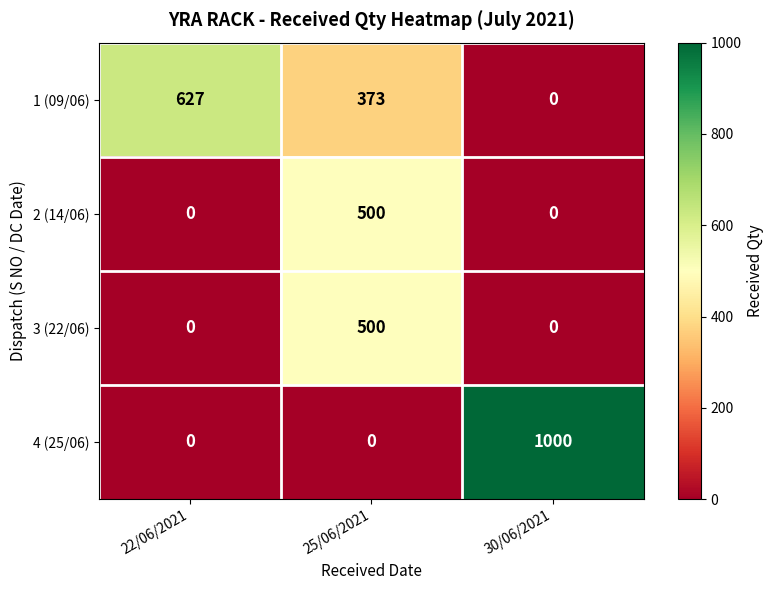

What is the approximate value of 1 (09/06) at 25/06/2021?

373